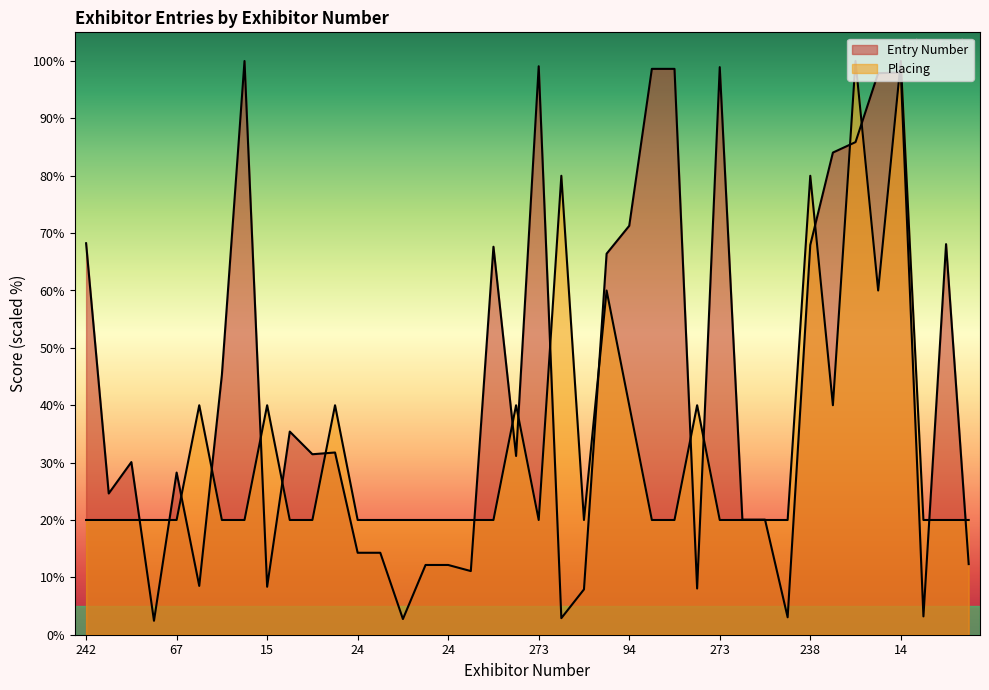

Does the chart have visible grid lines?

No